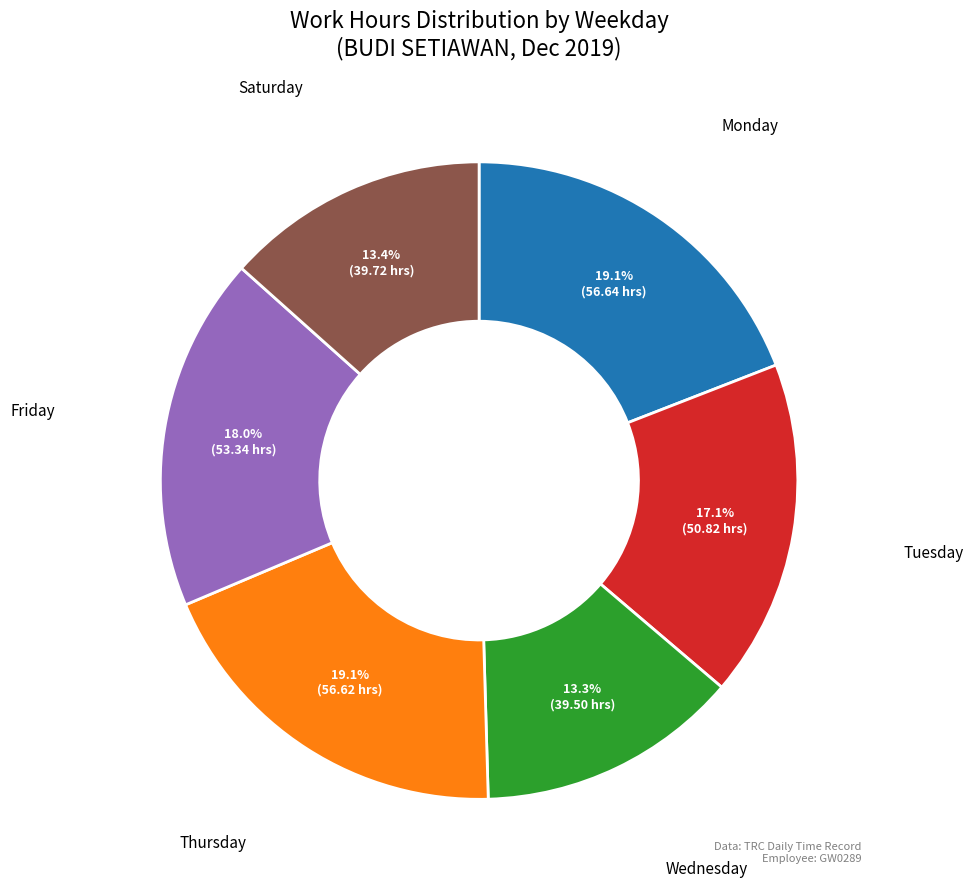

How many slices are in this pie chart?

6